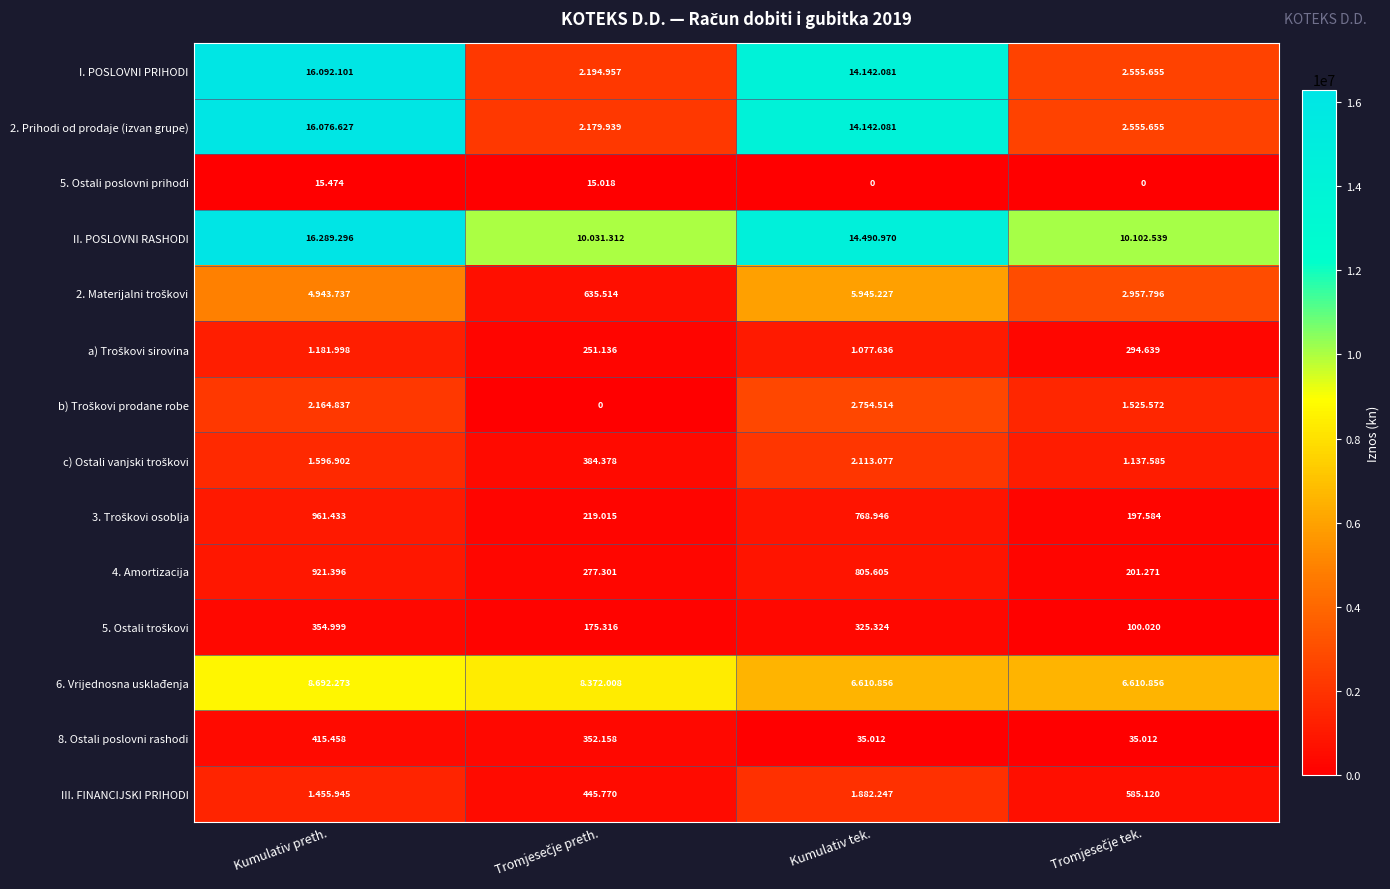

Which category has the highest value in the 4. Amortizacija series?

Kumulativ preth.